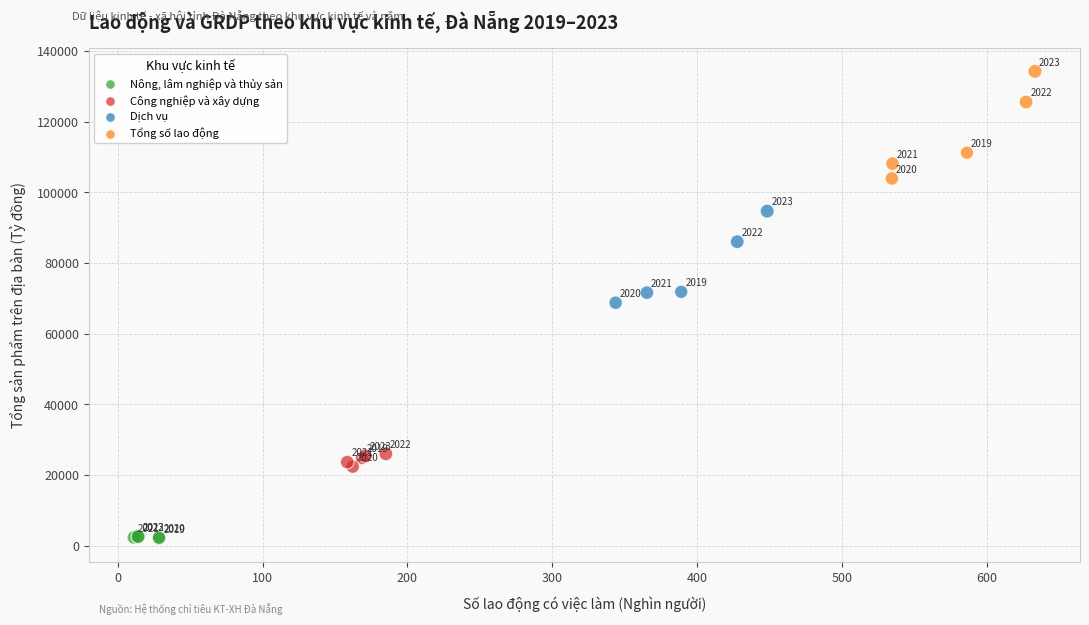

Which series has the widest spread of Y values?

Tổng số lao động